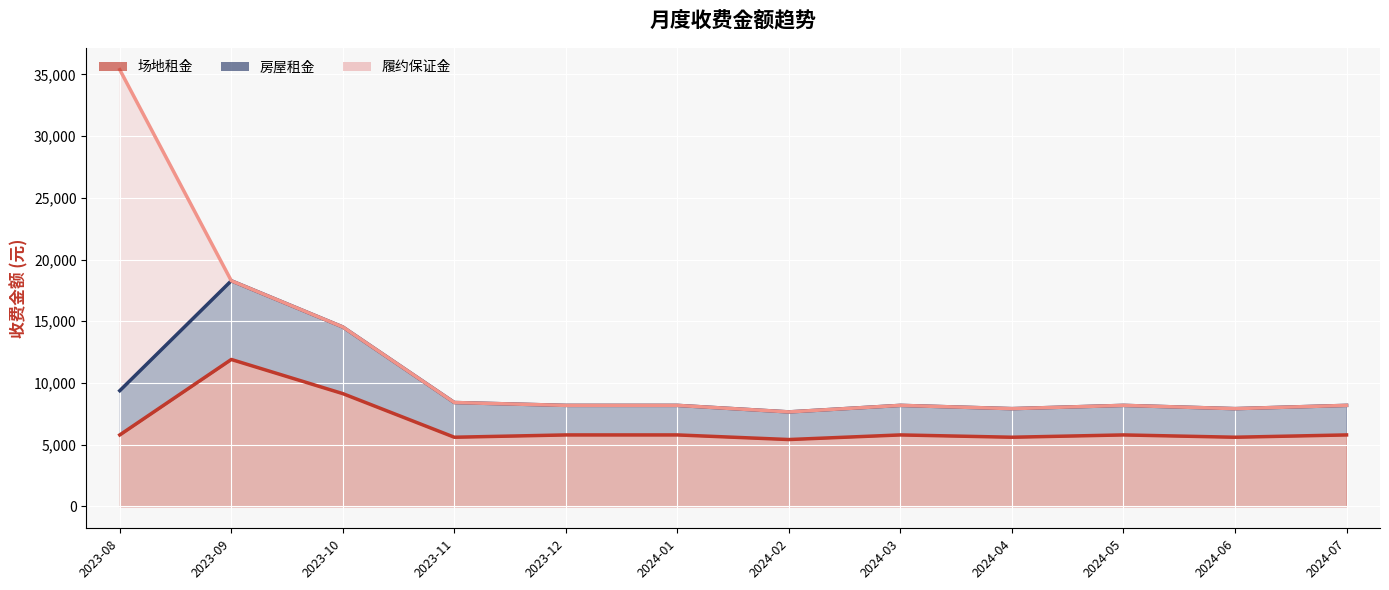

What is the highest value of the 房屋租金 (线) series?

18279.1